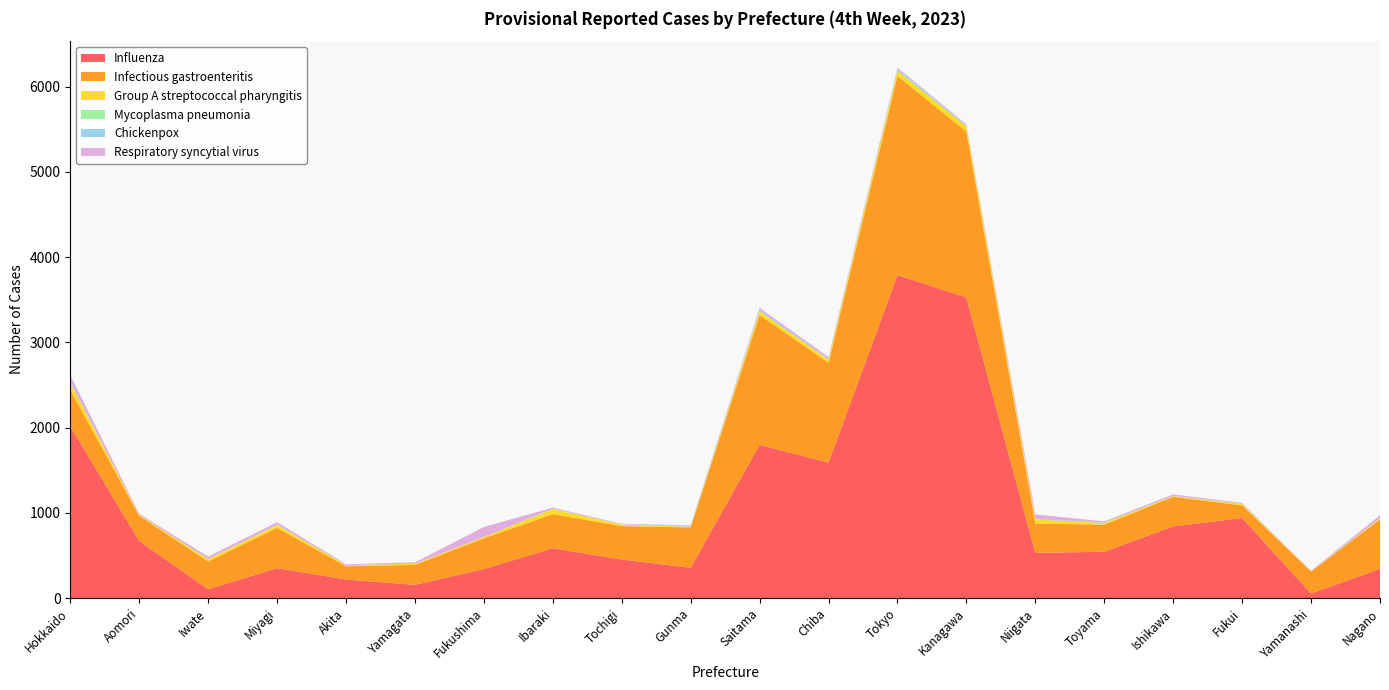

Reading left to right, transcribe all the data shown in this chart.

Influenza: 2018	670	103	351	217	155	341	585	452	356	1798	1590	3790	3527	530	543	841	939	54	342
Infectious gastroenteritis: 424	296	326	473	156	234	360	400	392	473	1523	1171	2337	1946	346	318	347	148	257	582
Group A streptococcal pharyngitis: 81	9	27	33	14	12	15	59	19	7	44	36	59	63	47	20	8	16	3	9
Mycoplasma pneumonia: 2	0	1	2	0	0	0	1	0	0	1	0	0	1	0	0	1	0	0	1
Chickenpox: 13	0	2	3	1	1	1	4	2	11	16	8	23	11	4	6	1	5	0	5
Respiratory syncytial virus: 80	13	28	28	9	17	117	12	6	7	23	24	15	11	54	13	18	9	5	33